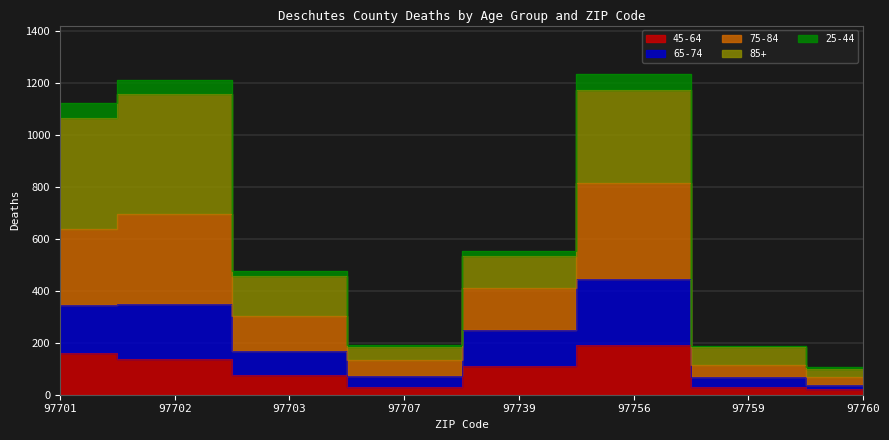

Where does the 65-74 series first go above 251?

97701